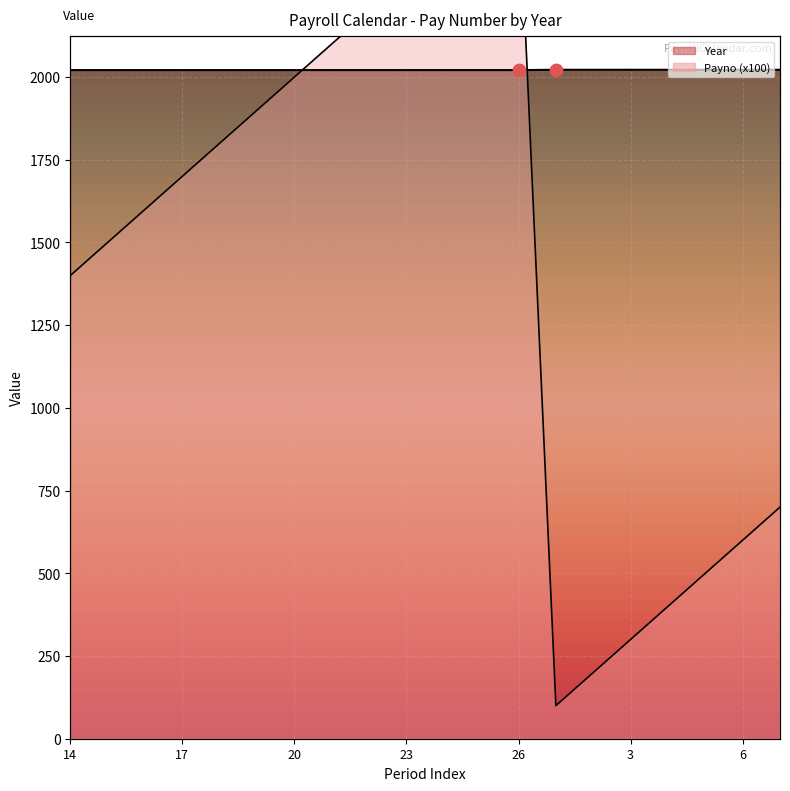

Which series reaches the maximum Y coordinate?

Payno